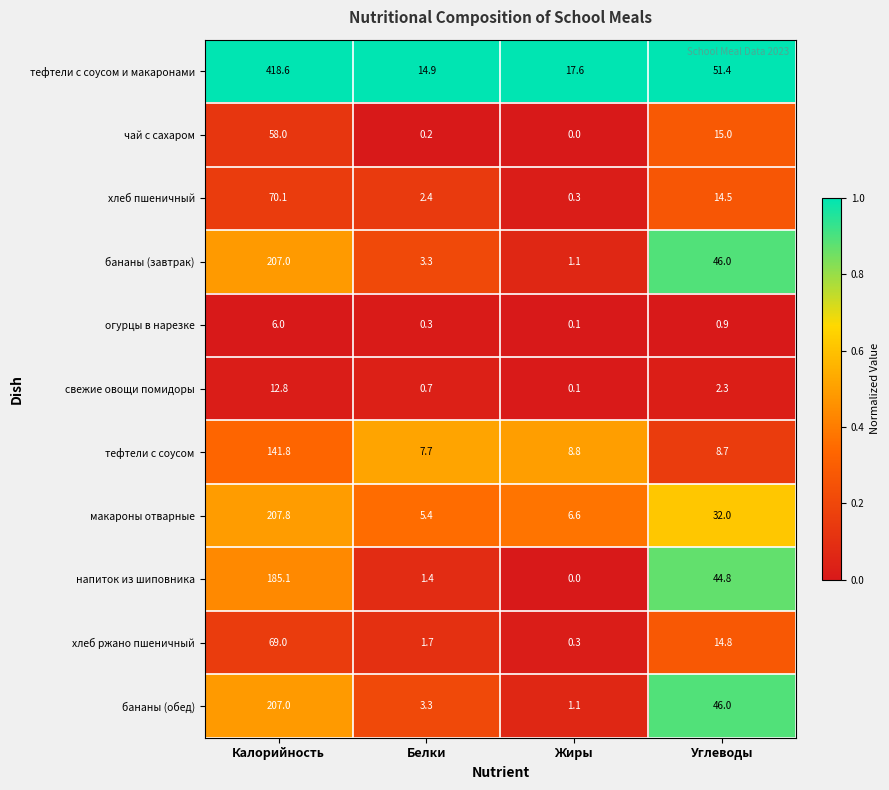

At which label does хлеб пшеничный first exceed 14?

Калорийность